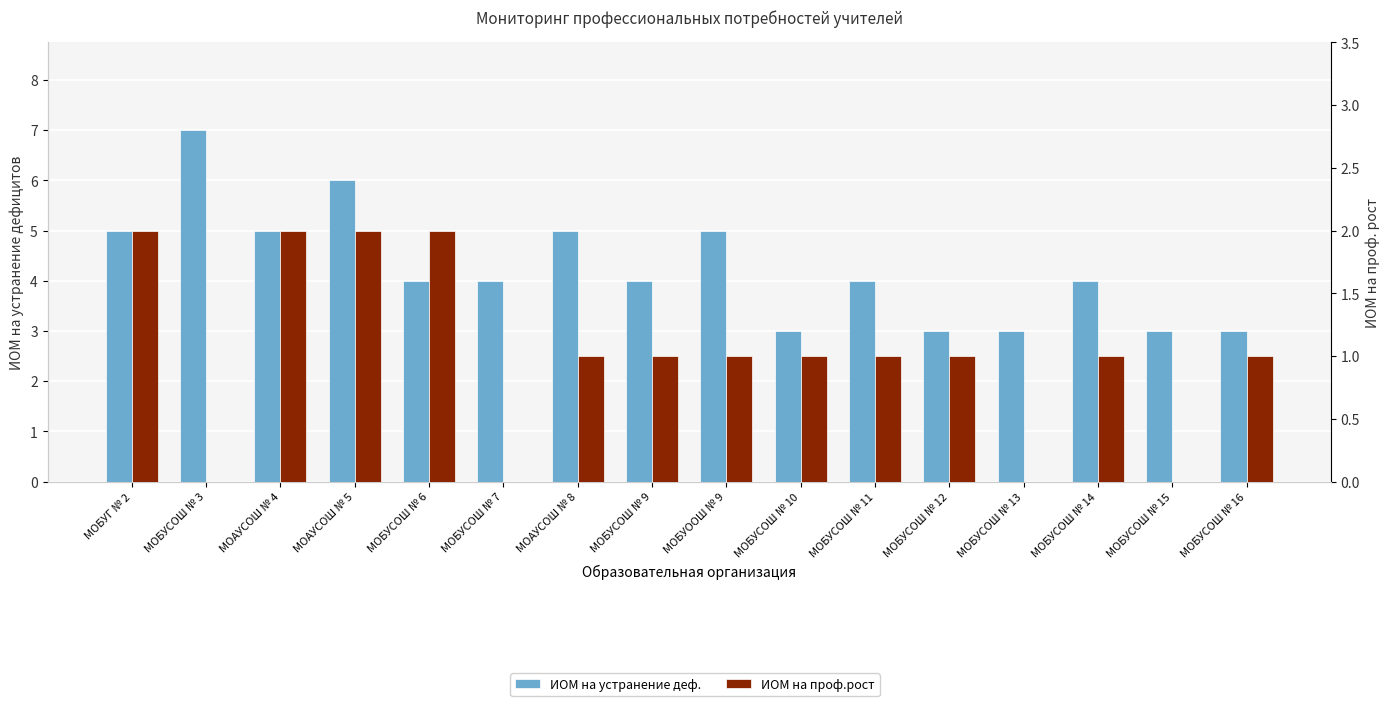

Which category has the lowest value in the ИОМ на устранение деф. series?

МОБУСОШ № 10